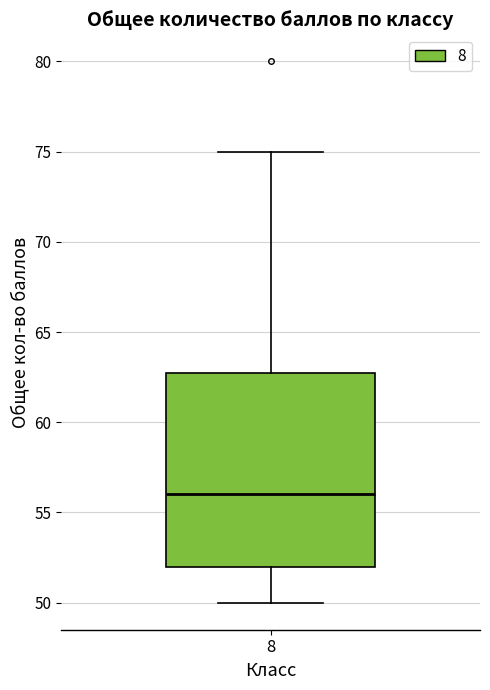

Read this box plot against the y-axis: the position of the median line, the range covered by the box, and the ends of both whiskers. The values are not printed on the chart, so give them approximately, as read against the axis.

median 56, box 52 to 63, whiskers 50 to 75